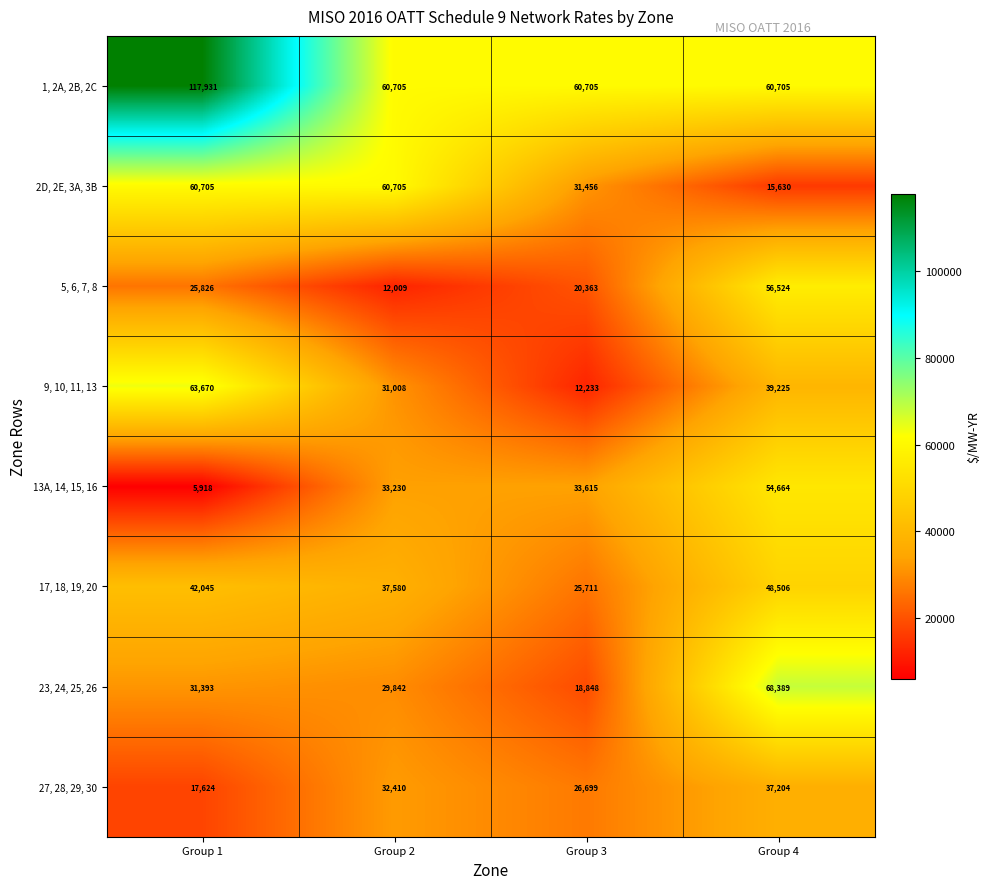

At which category does the chart reach its peak across all series?

Group 1